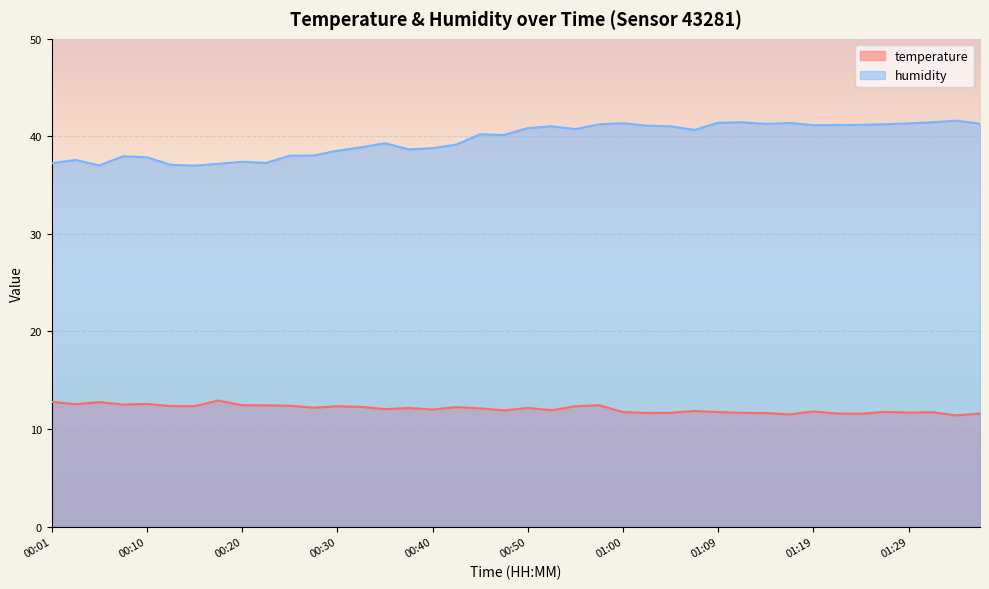

Rank the series at 00:32 from lowest to highest value.

temperature, humidity